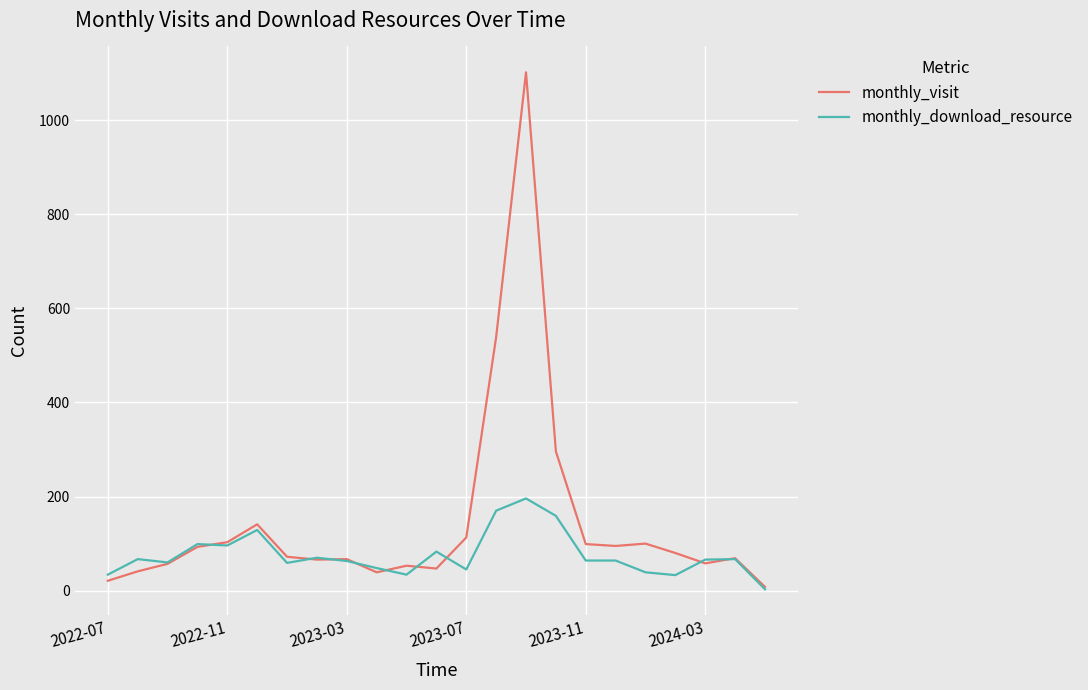

What is the maximum value for monthly_visit?

1102